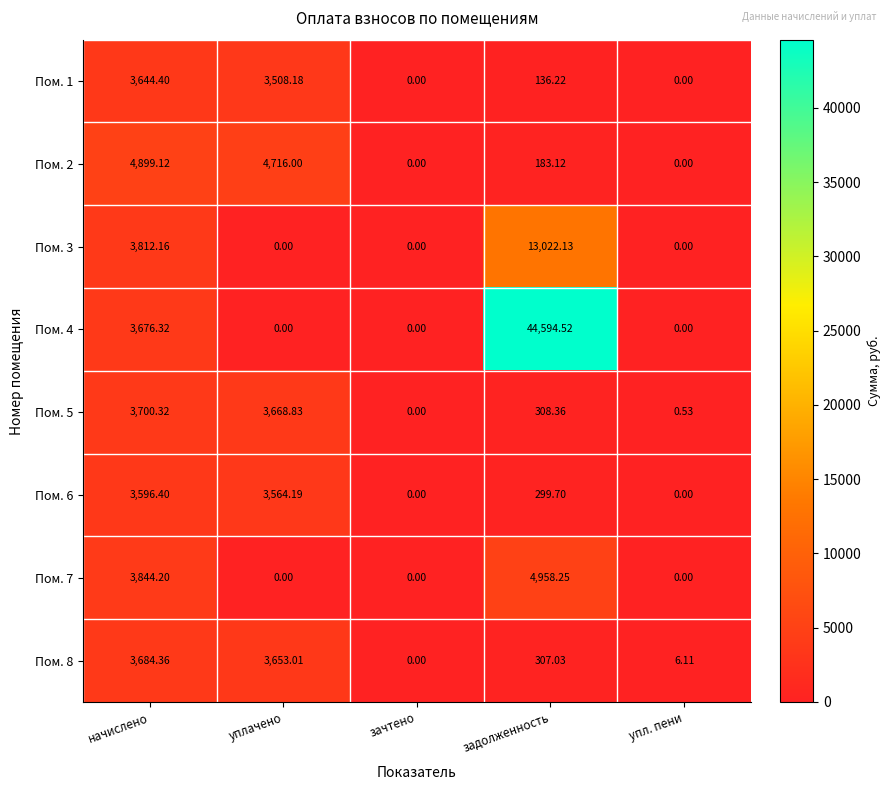

At which category does the chart reach its peak across all series?

задолженность